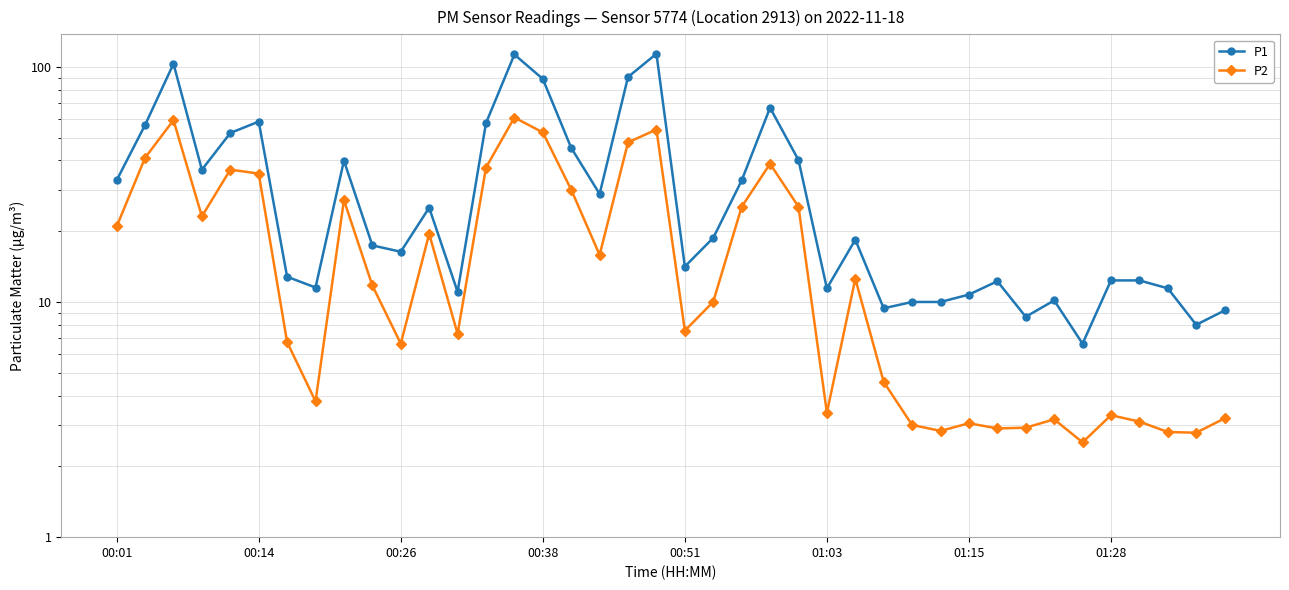

Is the value of P2 at 14 greater than the value of P1 at 16?

Yes